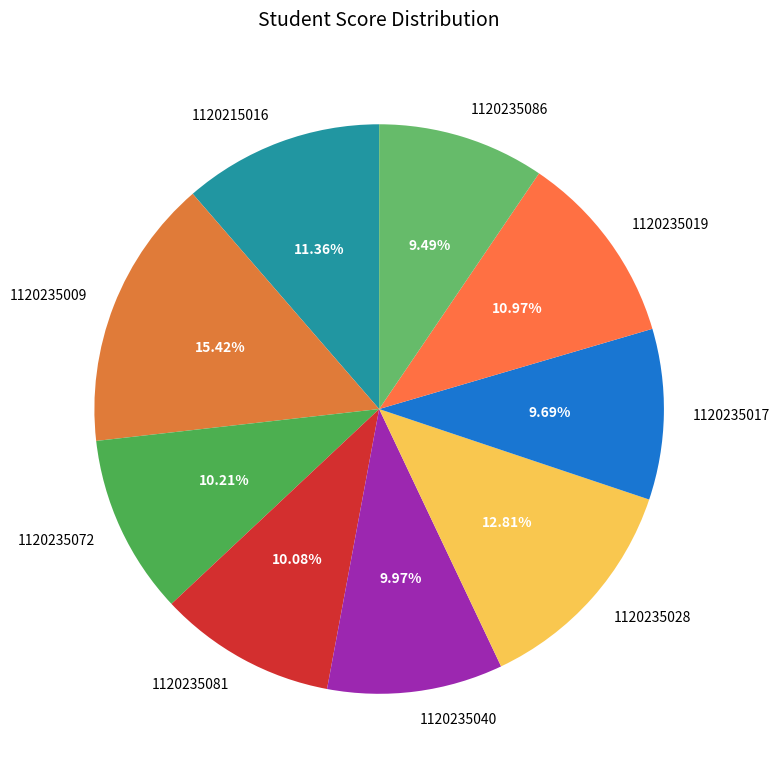

To the nearest percent, what is the difference between the 1120235009 and 1120235086 slice percentages?

6%